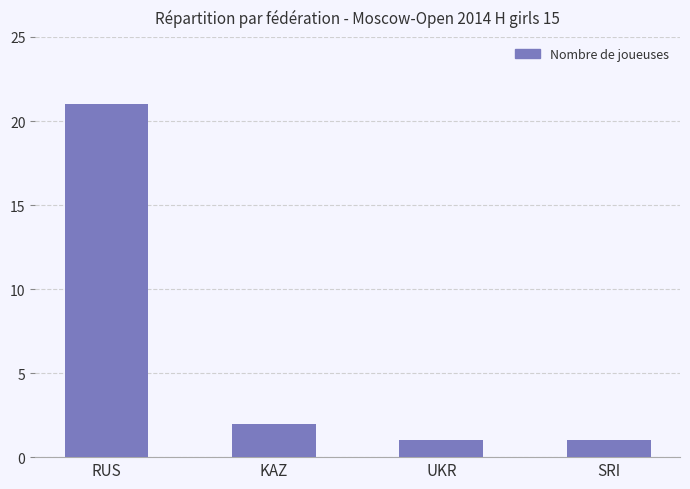

What is the value of the 1st bar from the left?

21